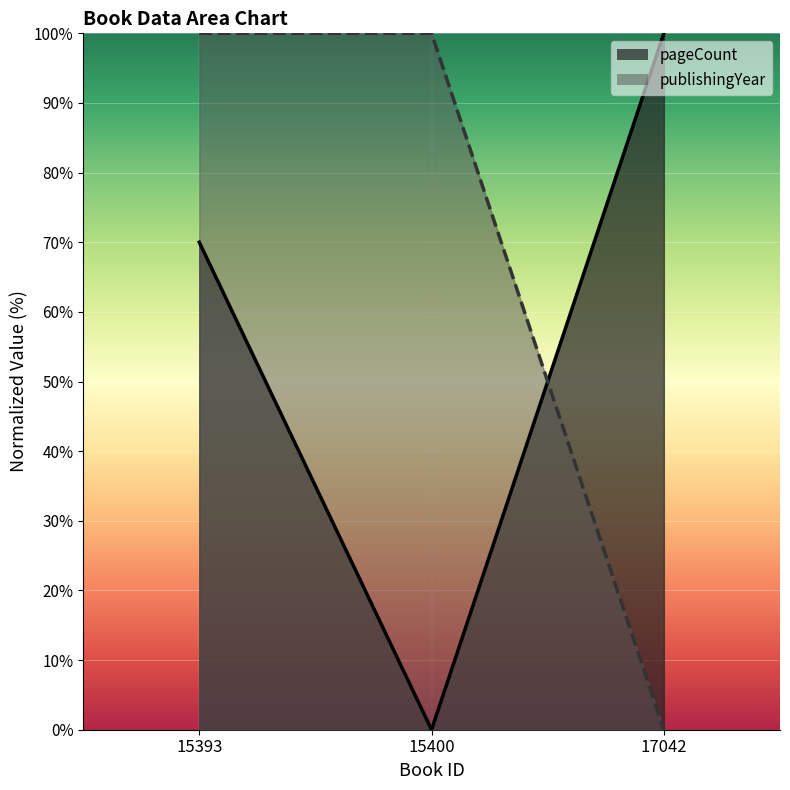

Reading left to right, what are all the values shown in this chart?

pageCount: 70	0	100
publishingYear: 100	100	0